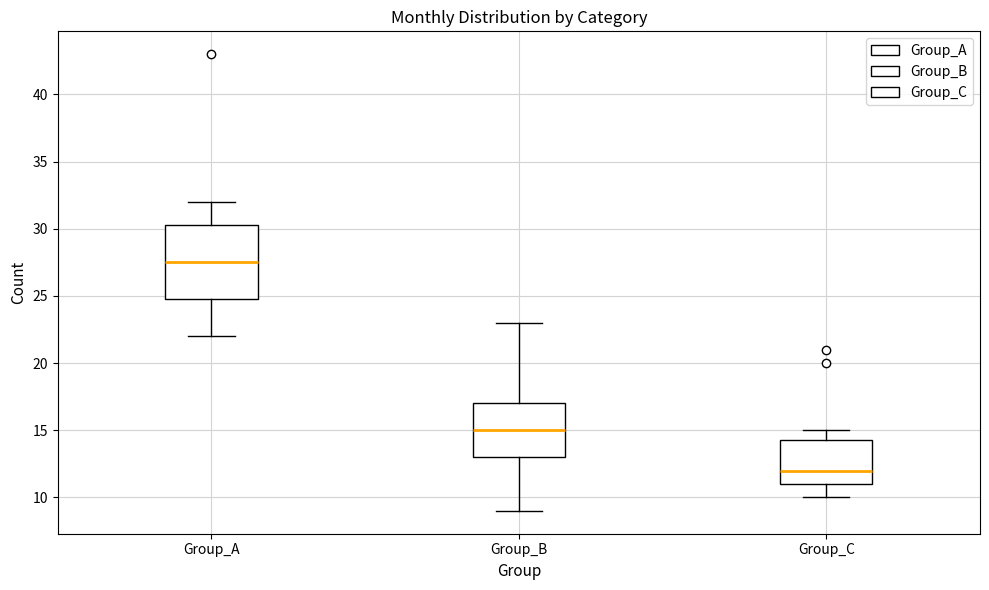

Which box is the tallest, from its lower edge to its upper edge?

Group_A